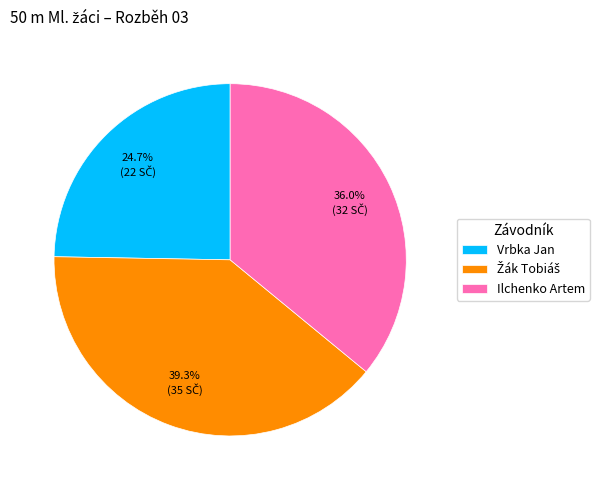

Is there a majority slice in this chart?

No